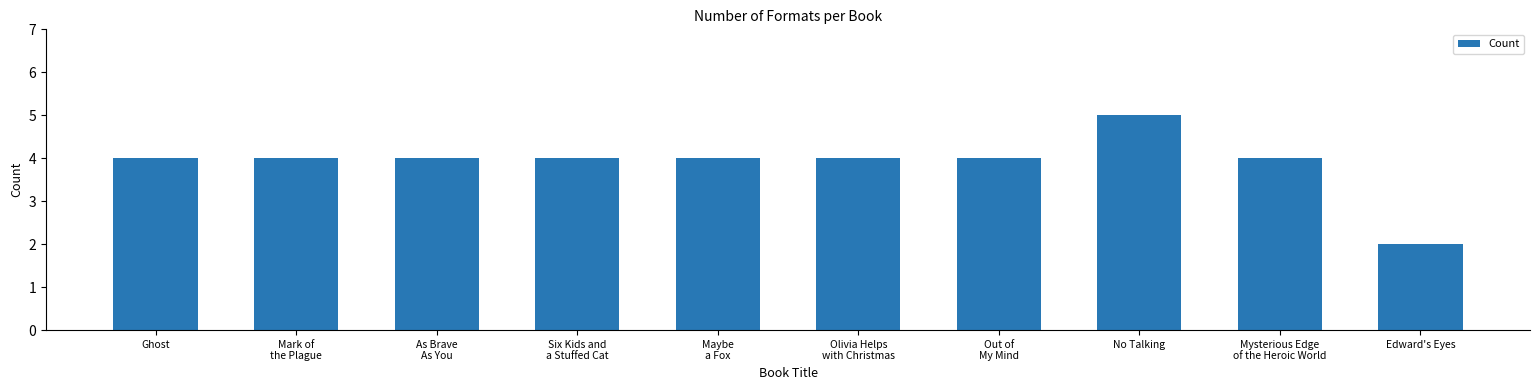

Reading left to right, what are all the values shown in this chart?

4	4	4	4	4	4	4	5	4	2